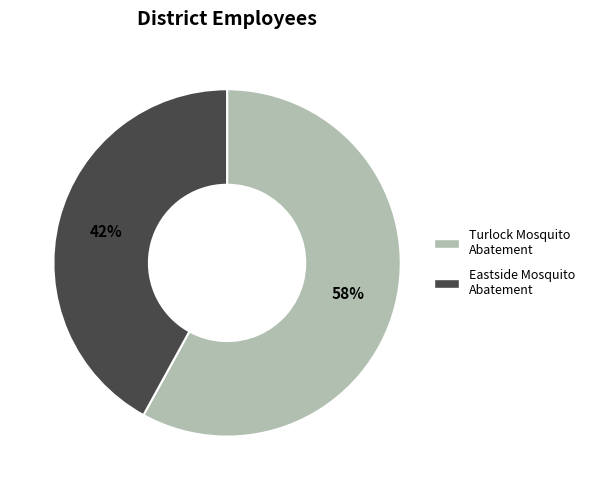

Is there a majority slice in this chart?

Yes